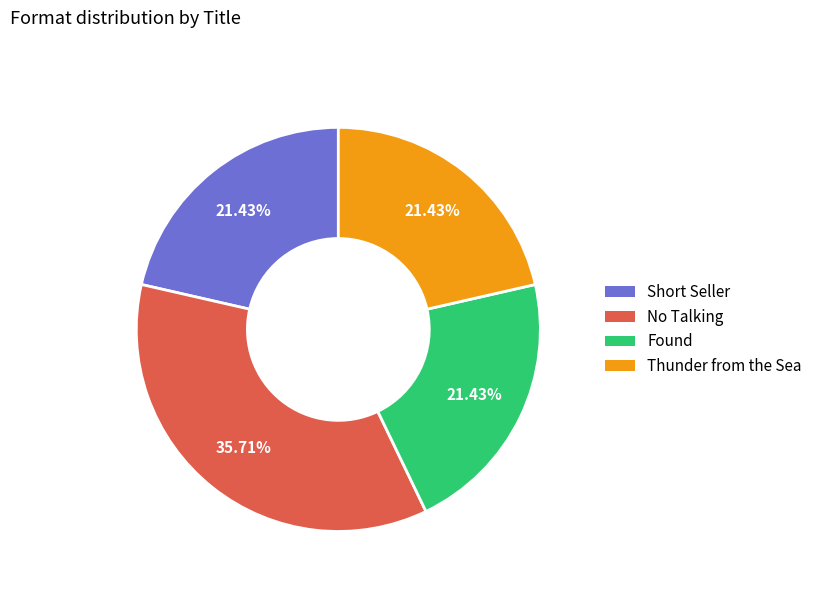

How much of the chart is everything except Thunder from the Sea?

78.6%